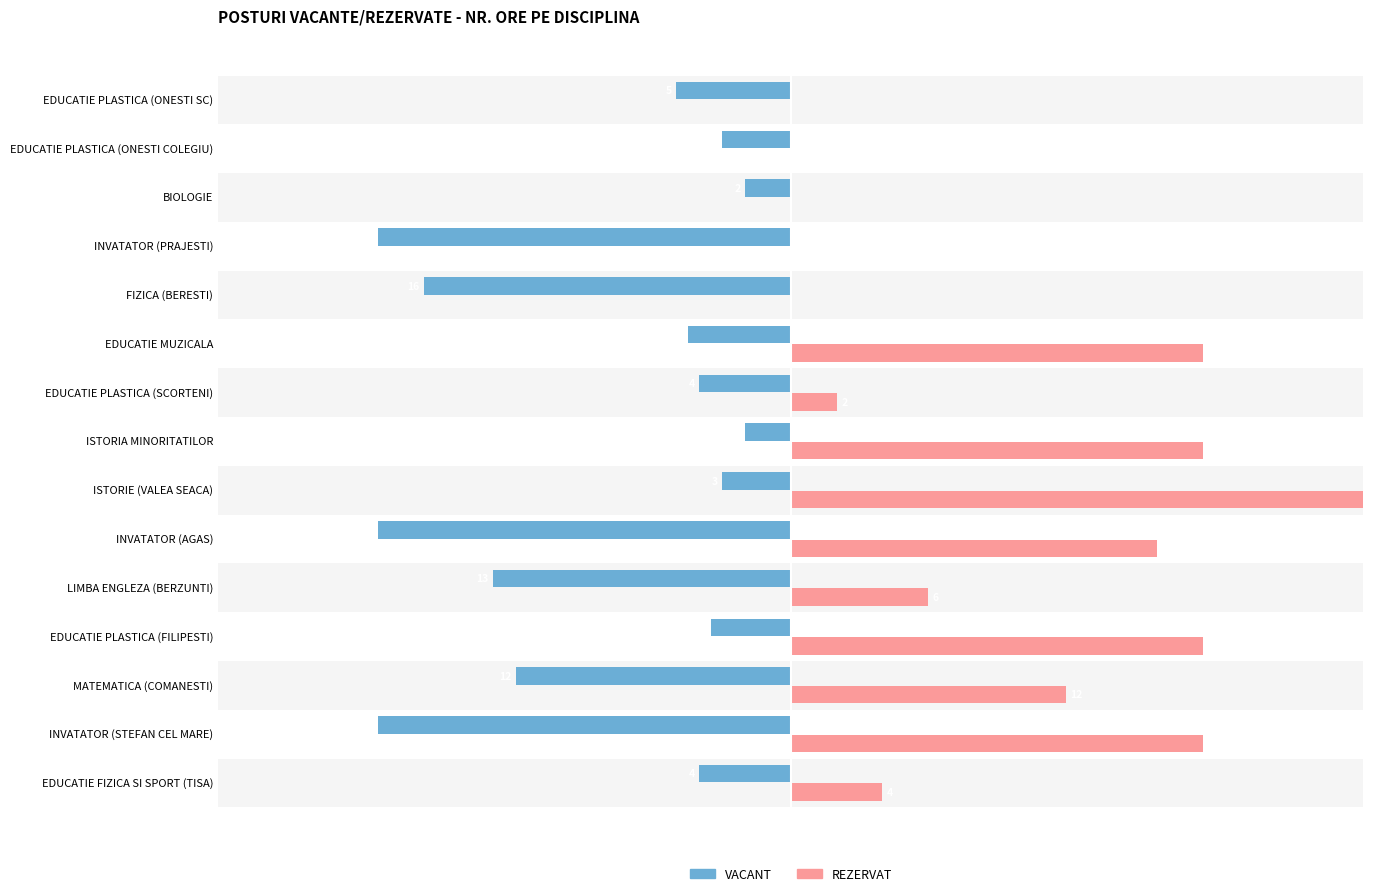

Which series has the largest total across all categories?

REZERVAT